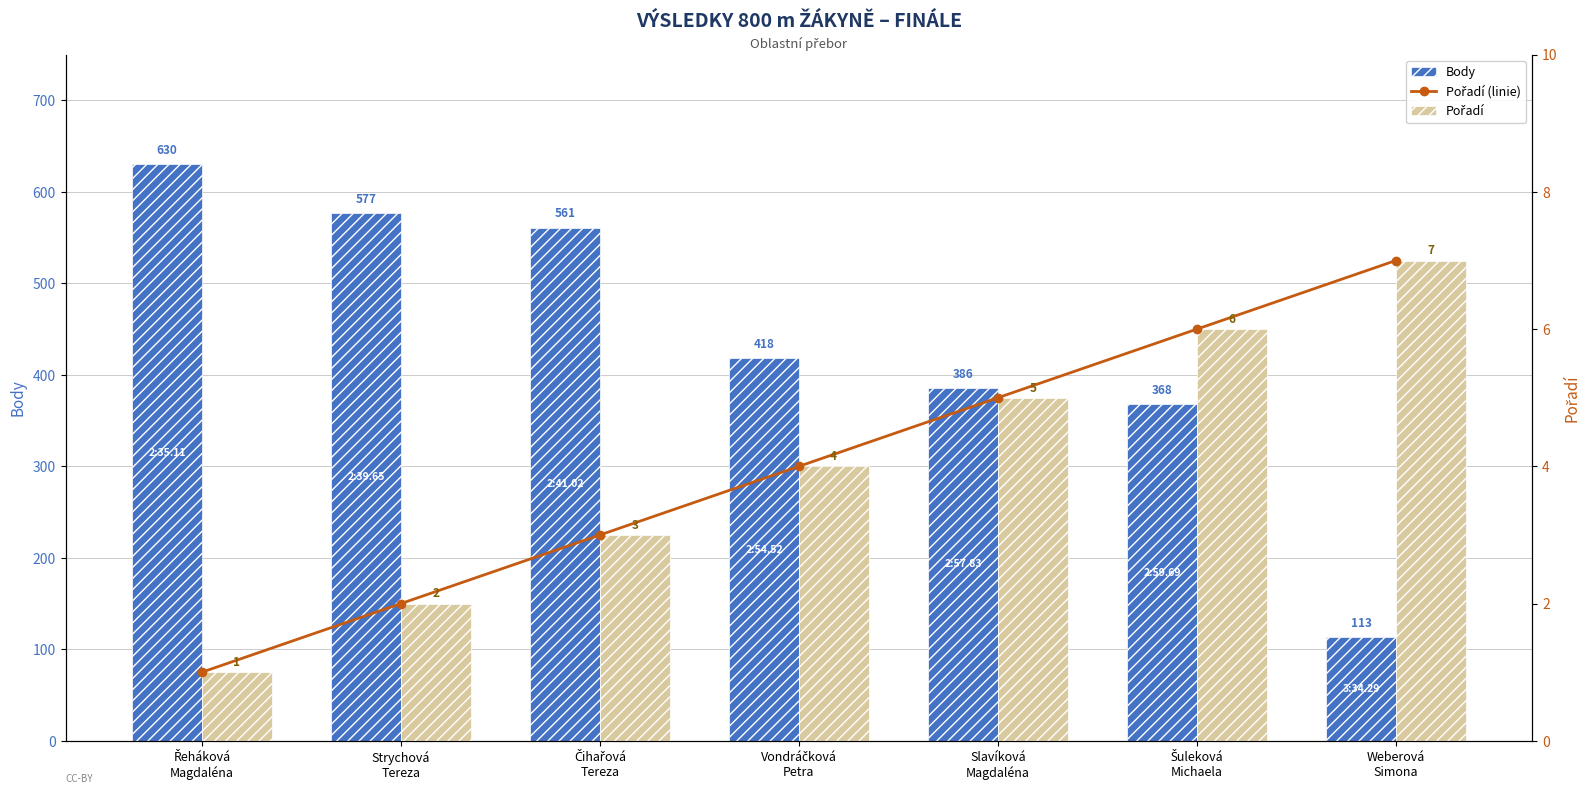

Which series has the largest total across all categories?

Body